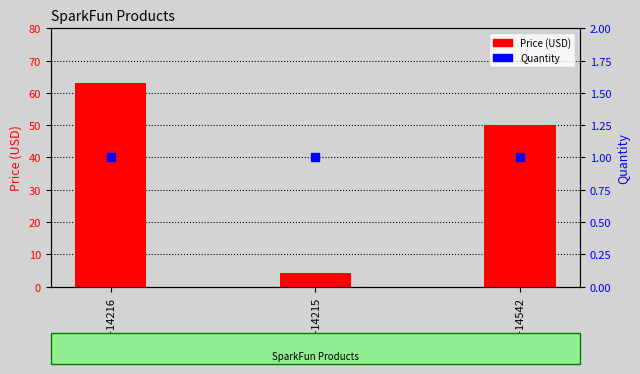

Which series has the widest spread of Y values?

Price (USD)